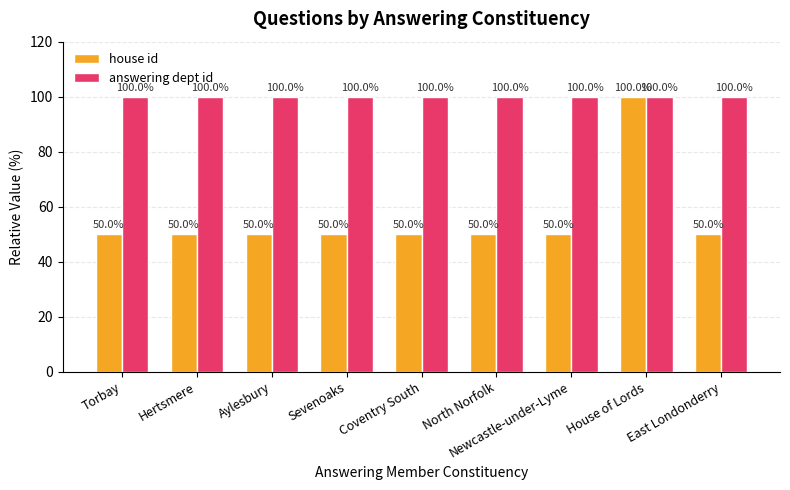

What is the difference between the highest and lowest values at East Londonderry?

50